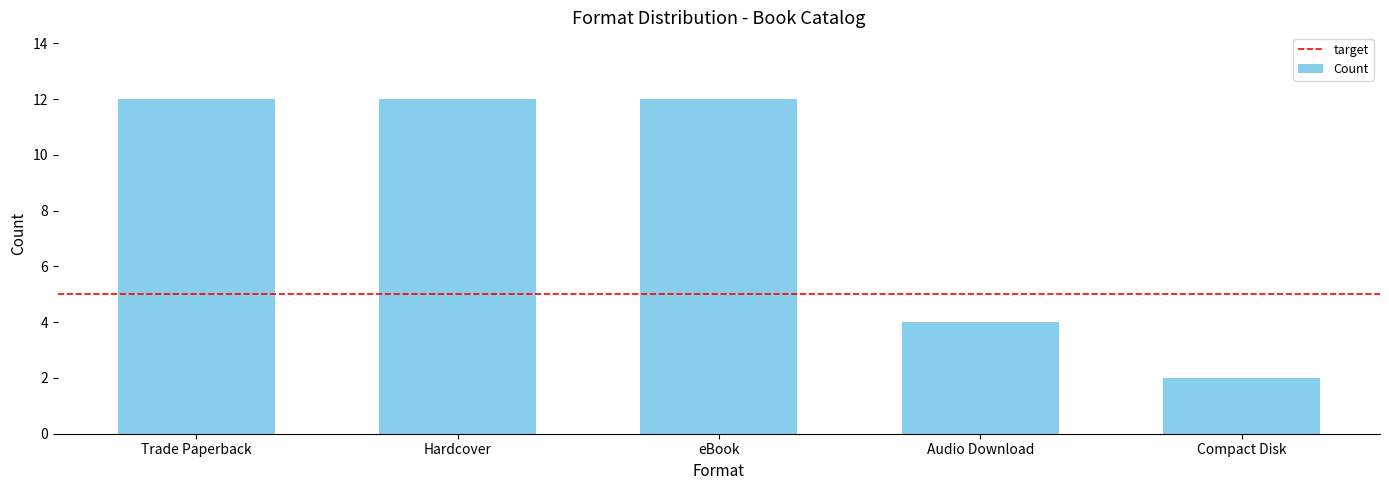

What is the sum of all values?

42